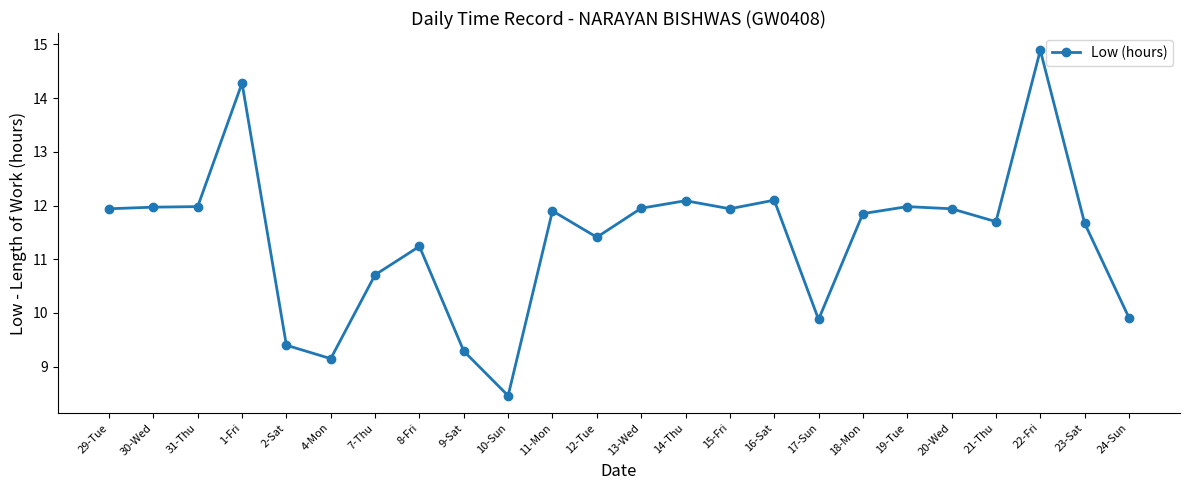

What is the difference between the values at 9-Sat and 10-Sun?

0.8